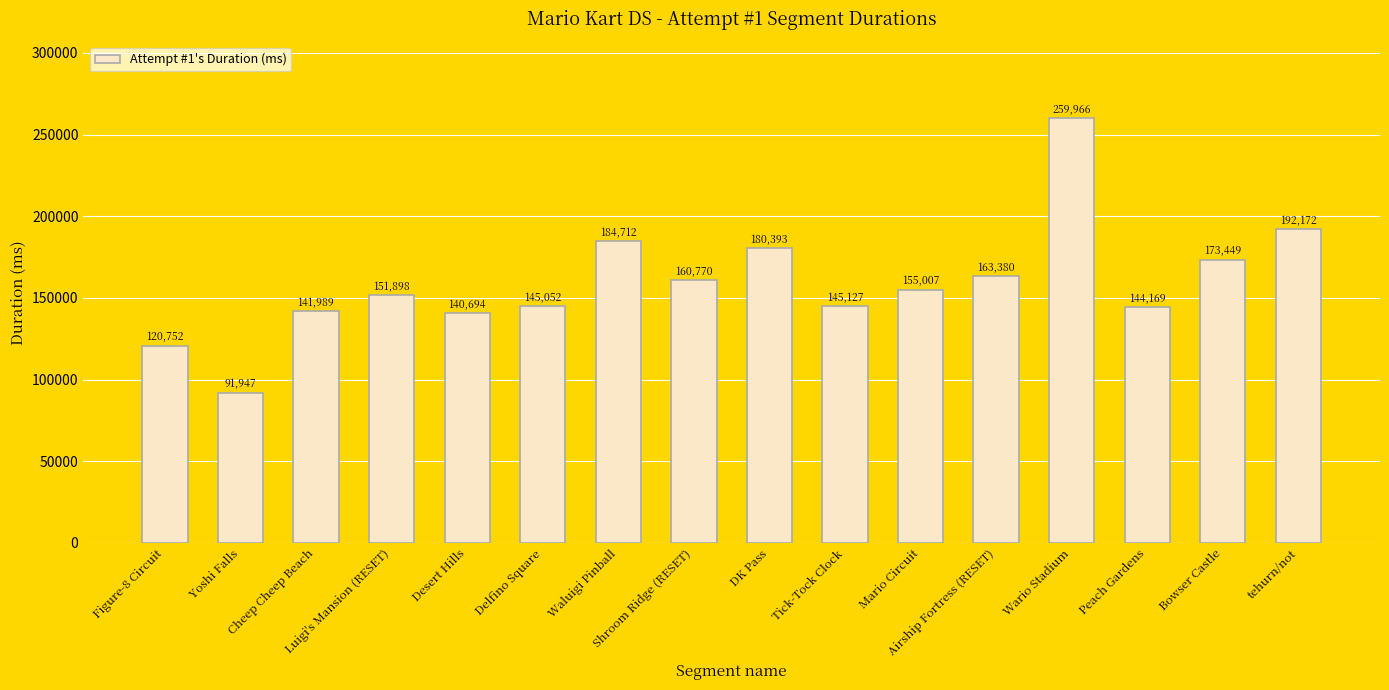

True or false: the data shows 140694 at Desert Hills.

True